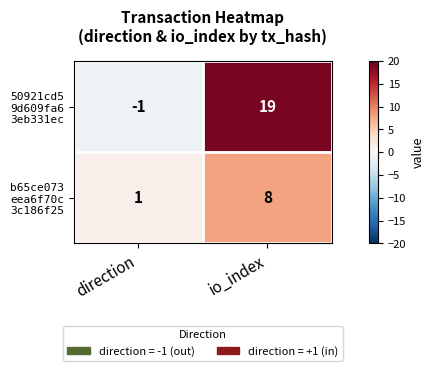

Which category has the lowest value across all series?

direction